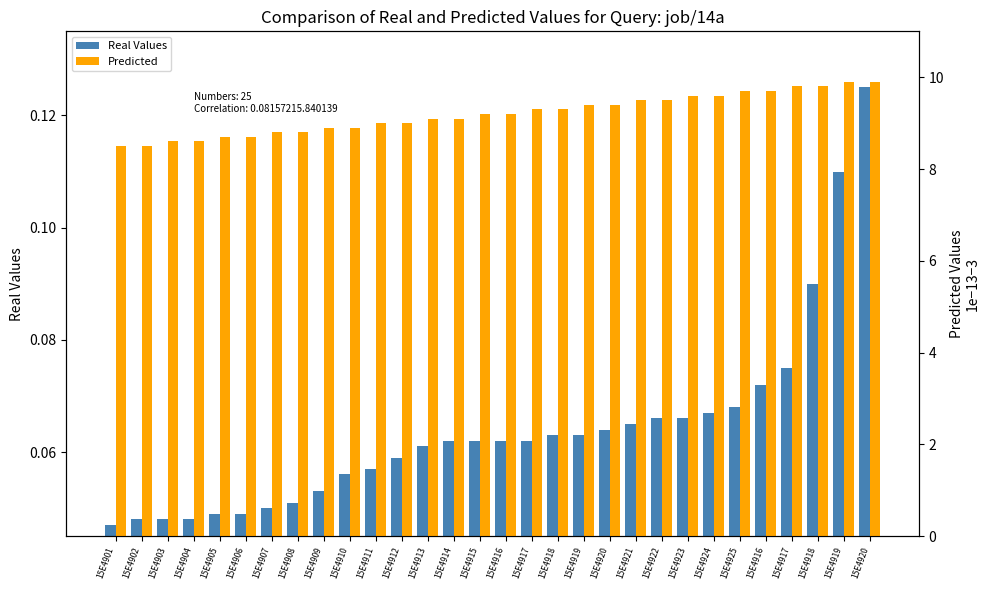

Reading left to right, what are all the values shown in this chart?

Real Values: 0.0	0.0	0.0	0.0	0.0	0.0	0.1	0.1	0.1	0.1	0.1	0.1	0.1	0.1	0.1	0.1	0.1	0.1	0.1	0.1	0.1	0.1	0.1	0.1	0.1	0.1	0.1	0.1	0.1	0.1
Predicted: 8.5	8.5	8.6	8.6	8.7	8.7	8.8	8.8	8.9	8.9	9.0	9.0	9.1	9.1	9.2	9.2	9.3	9.3	9.4	9.4	9.5	9.5	9.6	9.6	9.7	9.7	9.8	9.8	9.9	9.9